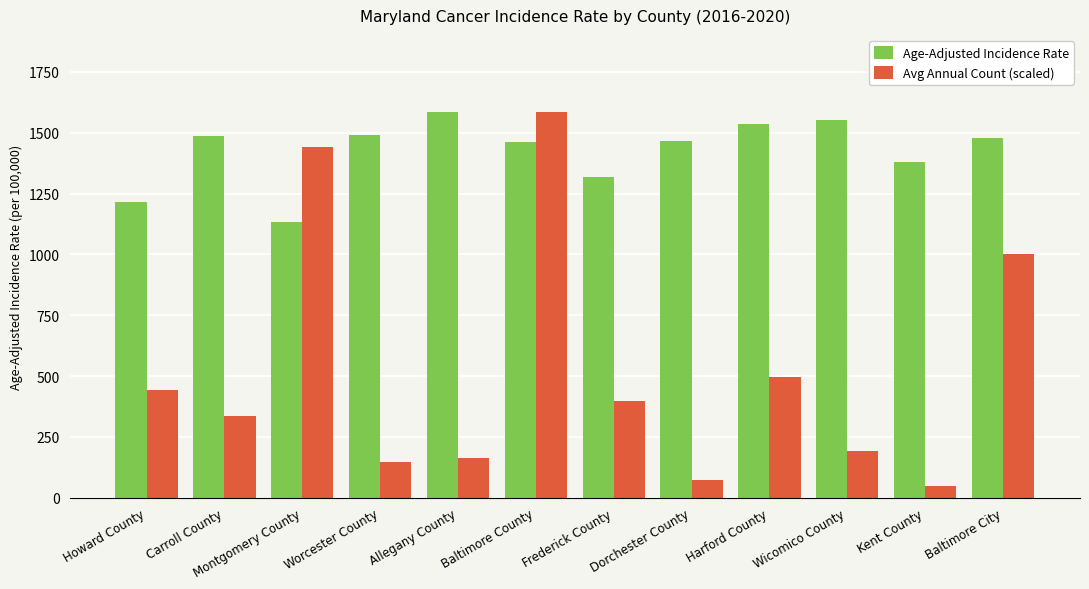

How many categories are shown in the chart?

12